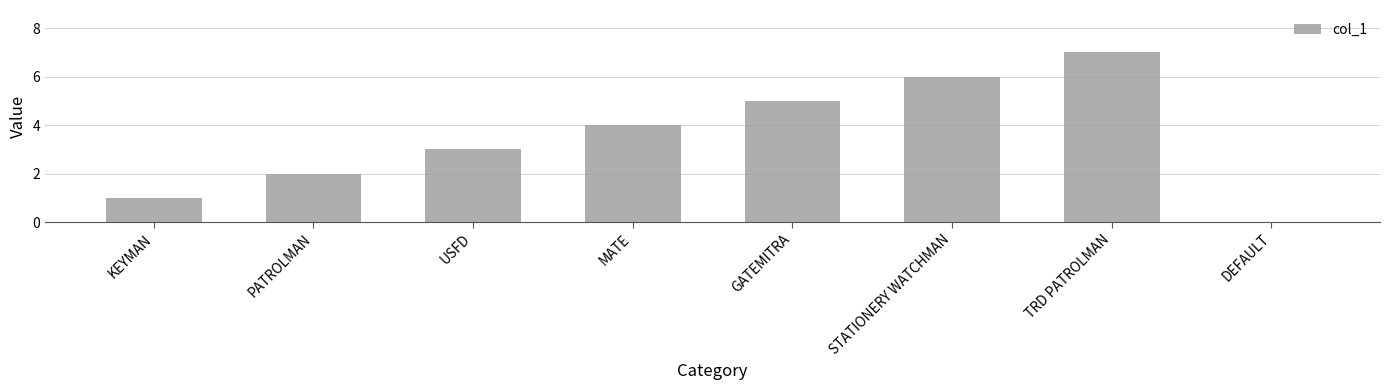

Read the value at USFD.

3